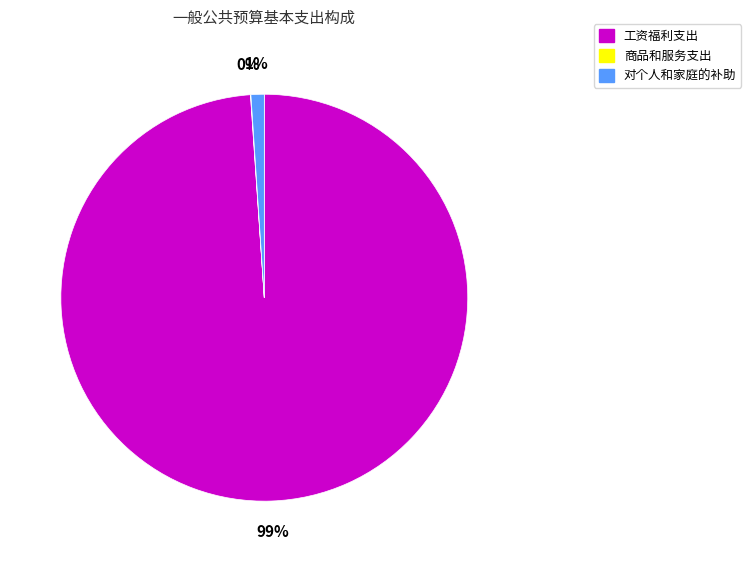

Which slice is the largest?

工资福利支出